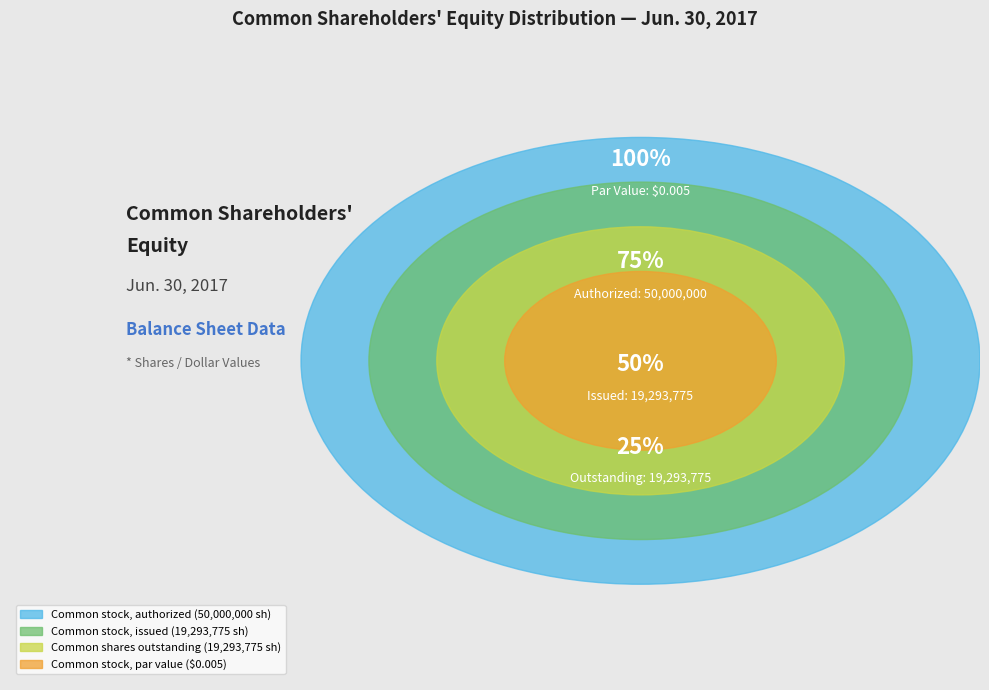

Is the sum of Common stock par value and Common stock authorized greater than half?

Yes